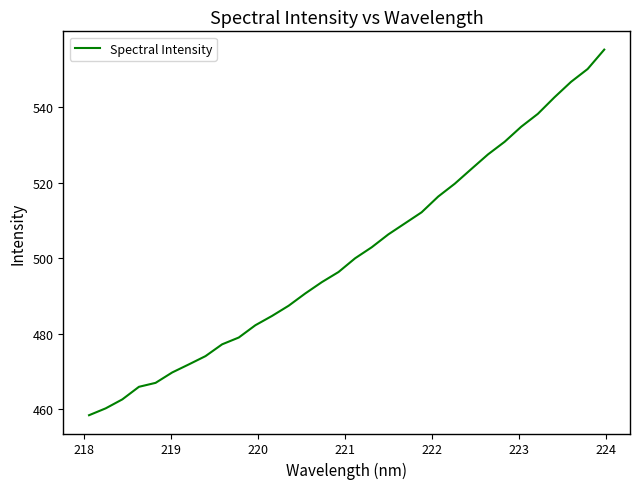

What is the maximum value shown in the chart?

555.2